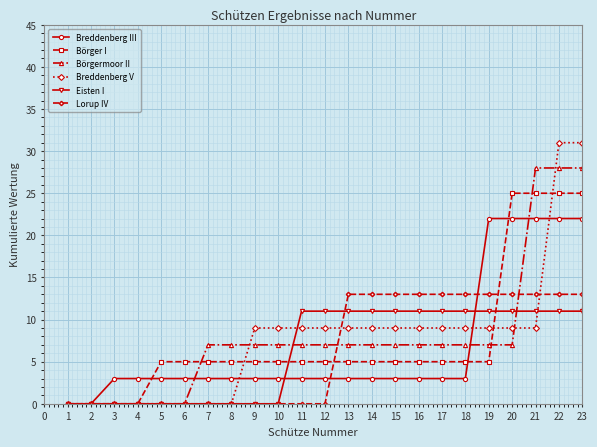

How many lines are shown in the chart?

6